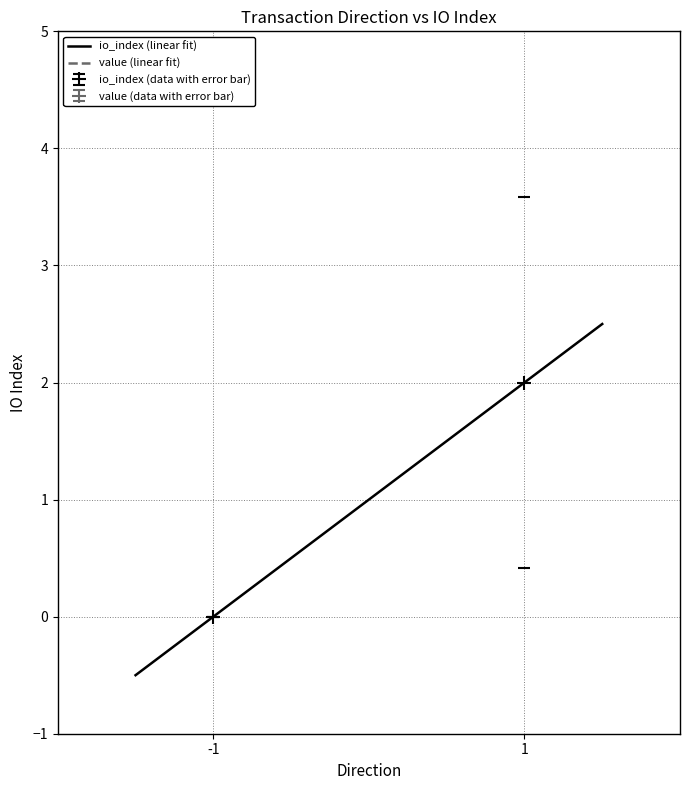

What is the lowest value of the io_index (linear fit) series?

-0.5